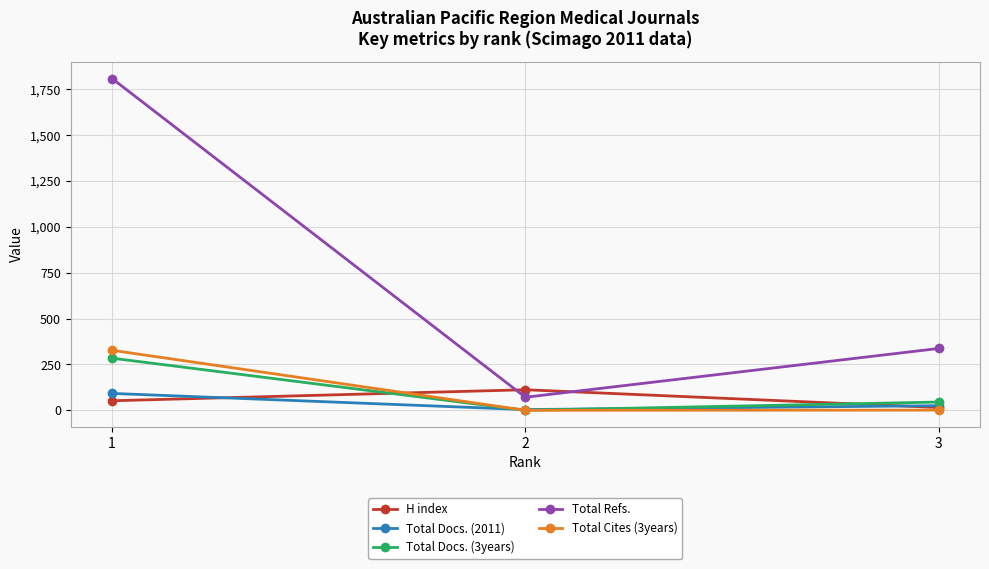

At which label does Total Docs. (2011) reach its minimum?

2